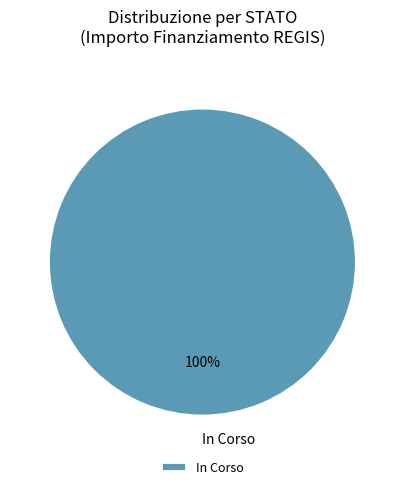

How many segments does this pie chart have?

1